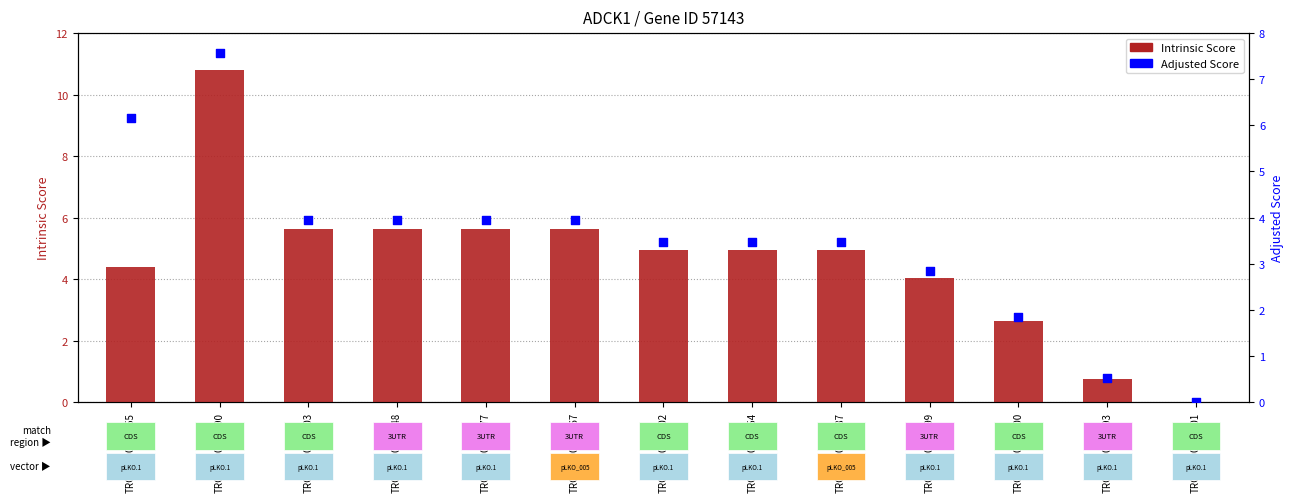

Which series reaches the minimum Y coordinate?

Intrinsic Score